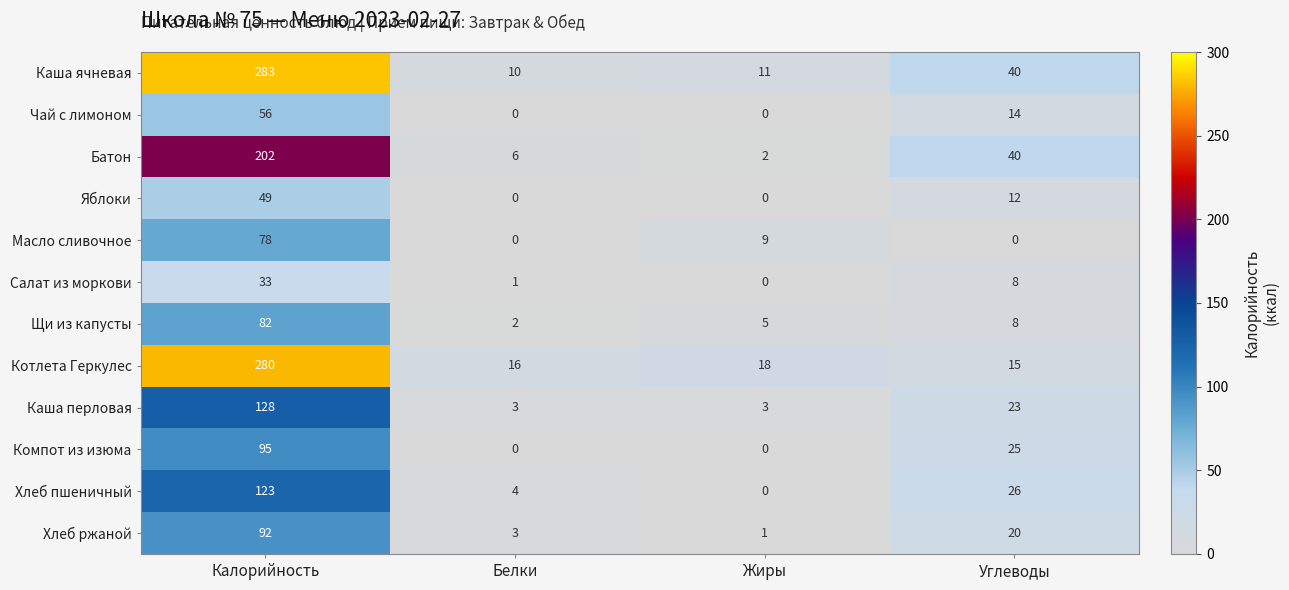

Which series has the largest range (max minus min)?

Каша ячневая